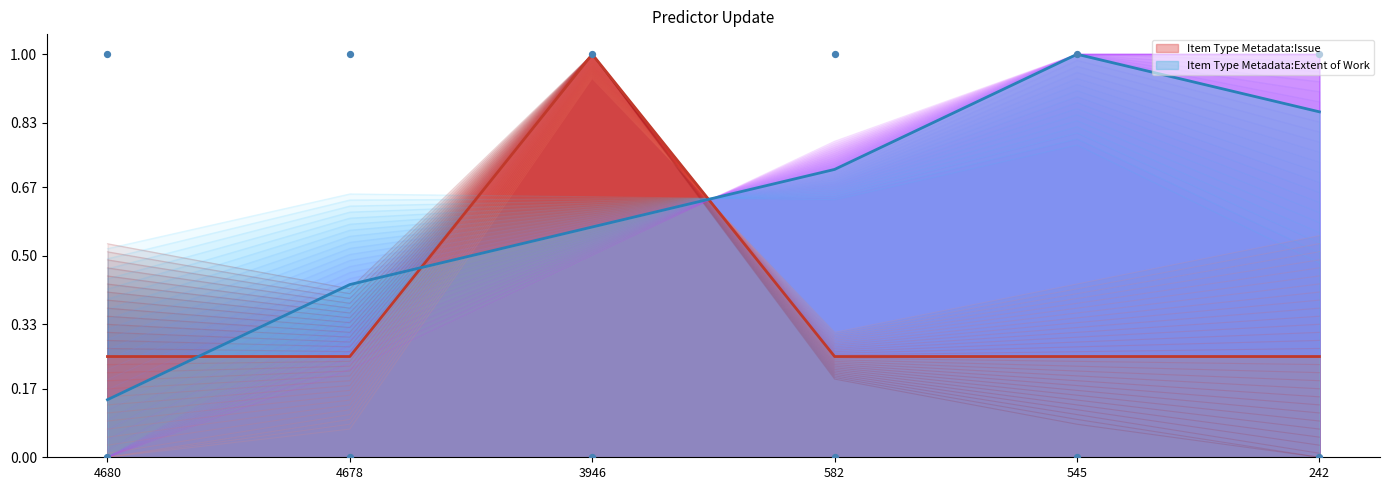

At which category is the sum across all series the highest?

3946